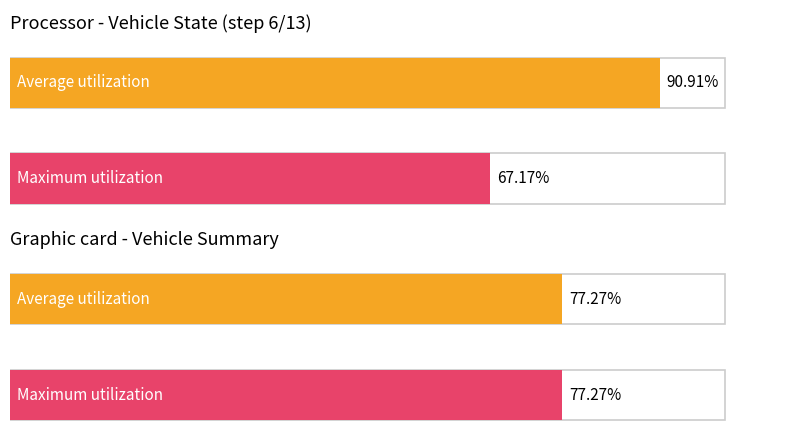

How many bars are there in each group?

2